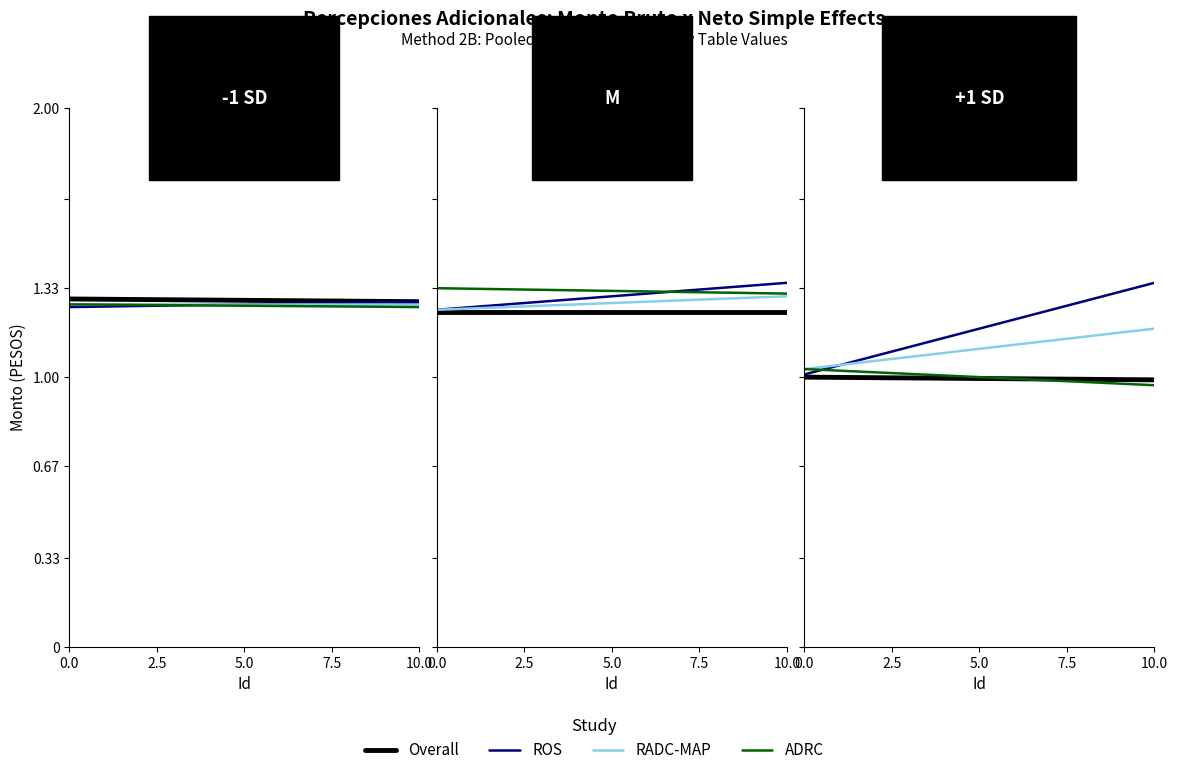

Does the chart display data point markers on the line(s)?

No